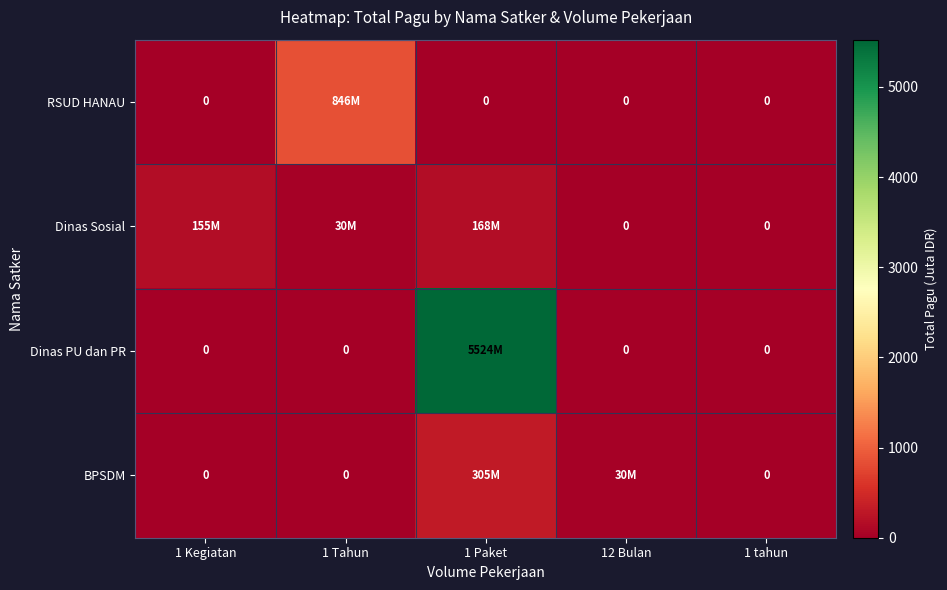

What is the highest value of the RSUD HANAU series?

846.3